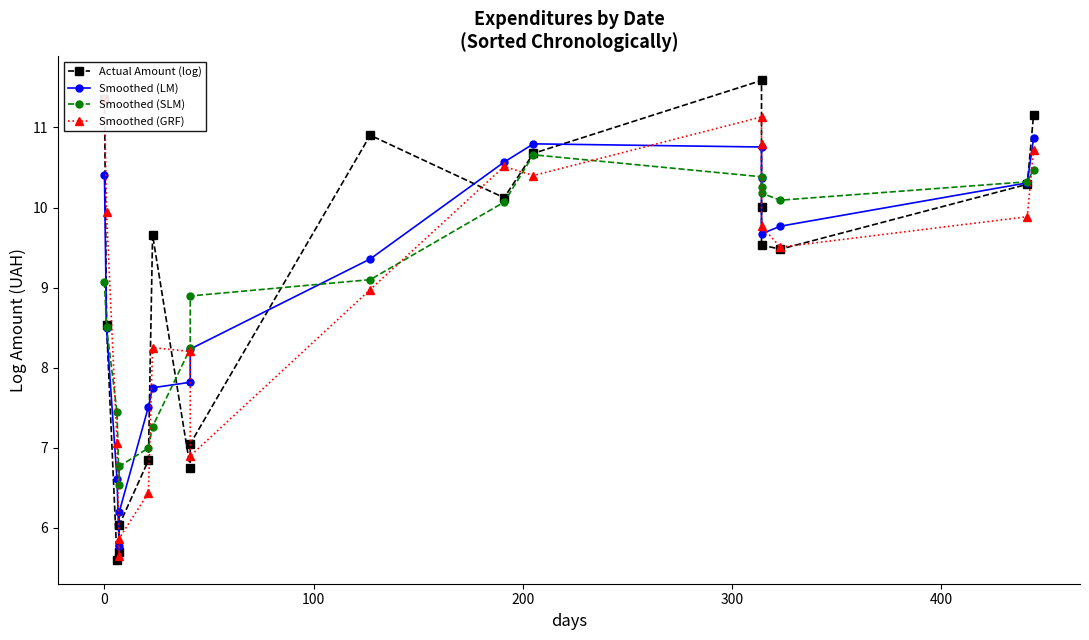

Reading left to right, transcribe all the data shown in this chart.

Actual Amount (log): 11.4	8.5	5.6	5.7	6.0	6.8	9.7	6.7	7.0	10.9	10.1	10.7	11.6	10.0	9.5	9.5	10.3	11.2
Smoothed (LM): 10.4	8.5	6.6	5.8	6.2	7.5	7.8	7.8	8.2	9.4	10.6	10.8	10.8	10.4	9.7	9.8	10.3	10.9
Smoothed (SLM): 9.1	8.5	7.4	6.5	6.8	7.0	7.3	8.2	8.9	9.1	10.1	10.7	10.4	10.3	10.2	10.1	10.3	10.5
Smoothed (GRF): 11.4	9.9	7.1	5.7	5.9	6.4	8.3	8.2	6.9	9.0	10.5	10.4	11.1	10.8	9.8	9.5	9.9	10.7